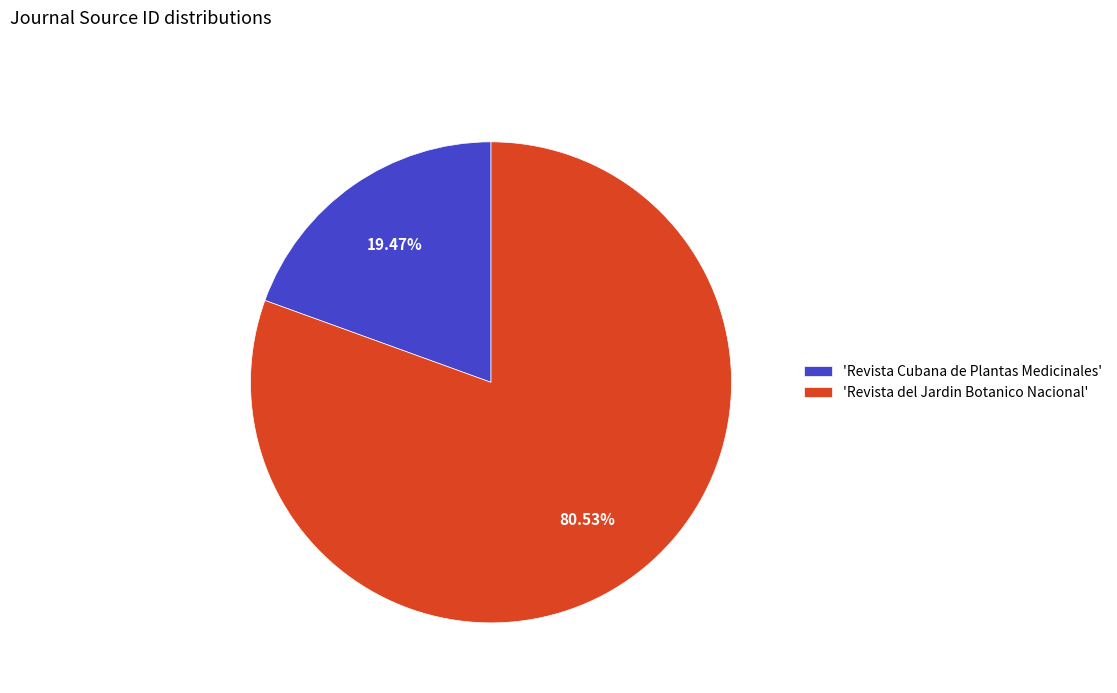

Does 'Revista Cubana de Plantas Medicinales' represent more than half of the total?

No